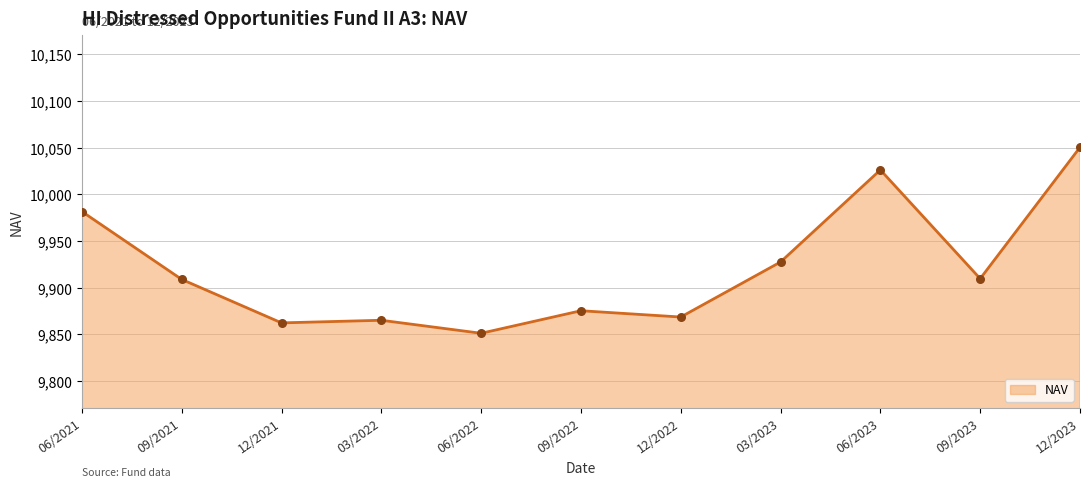

What is the change in value from 06/2021 to 12/2022?

-113.1